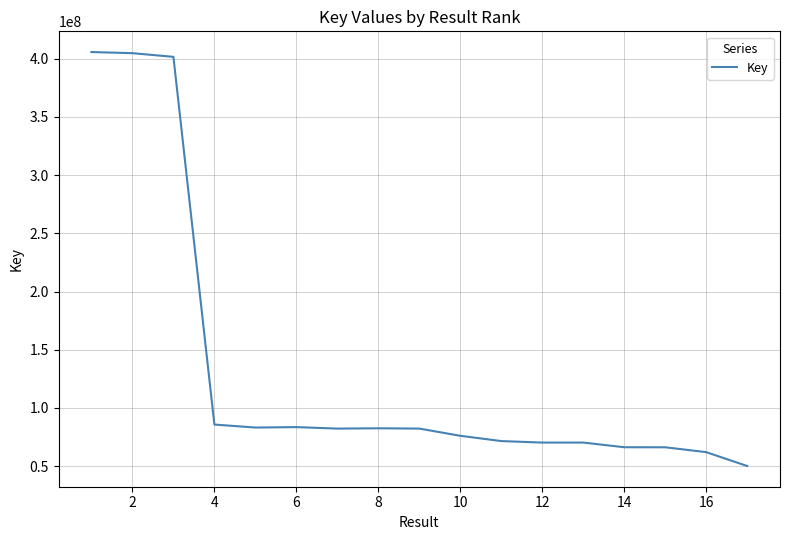

What is the difference between the maximum and minimum values?

355725397